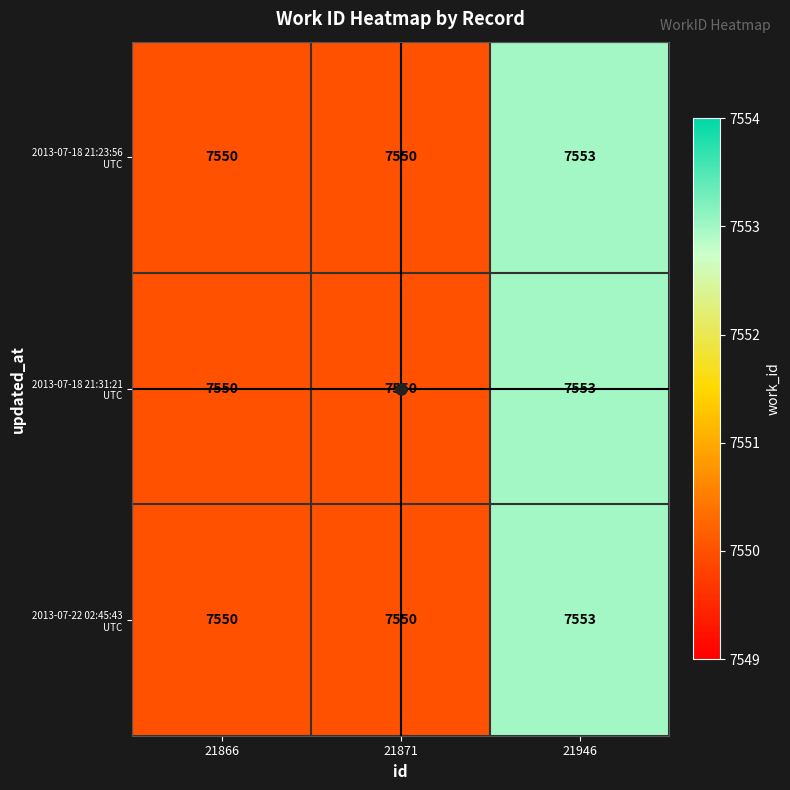

What is the total value across all series at 21866?

22650